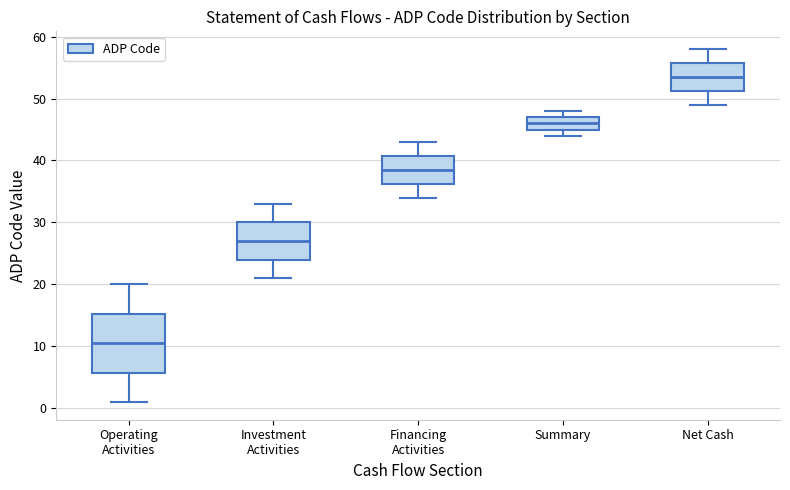

Reading left to right, transcribe this box plot: for each box, give where its median line is, the range the box spans, and where its two whiskers end, as read against the y-axis. The values are not printed on the chart, so give them approximately, as read against the axis.

Operating Activities: median 11, box 6 to 15, whiskers 1 to 20
Investment Activities: median 27, box 24 to 30, whiskers 21 to 33
Financing Activities: median 39, box 36 to 41, whiskers 34 to 43
Summary: median 46, box 45 to 47, whiskers 44 to 48
Net Cash: median 54, box 51 to 56, whiskers 49 to 58